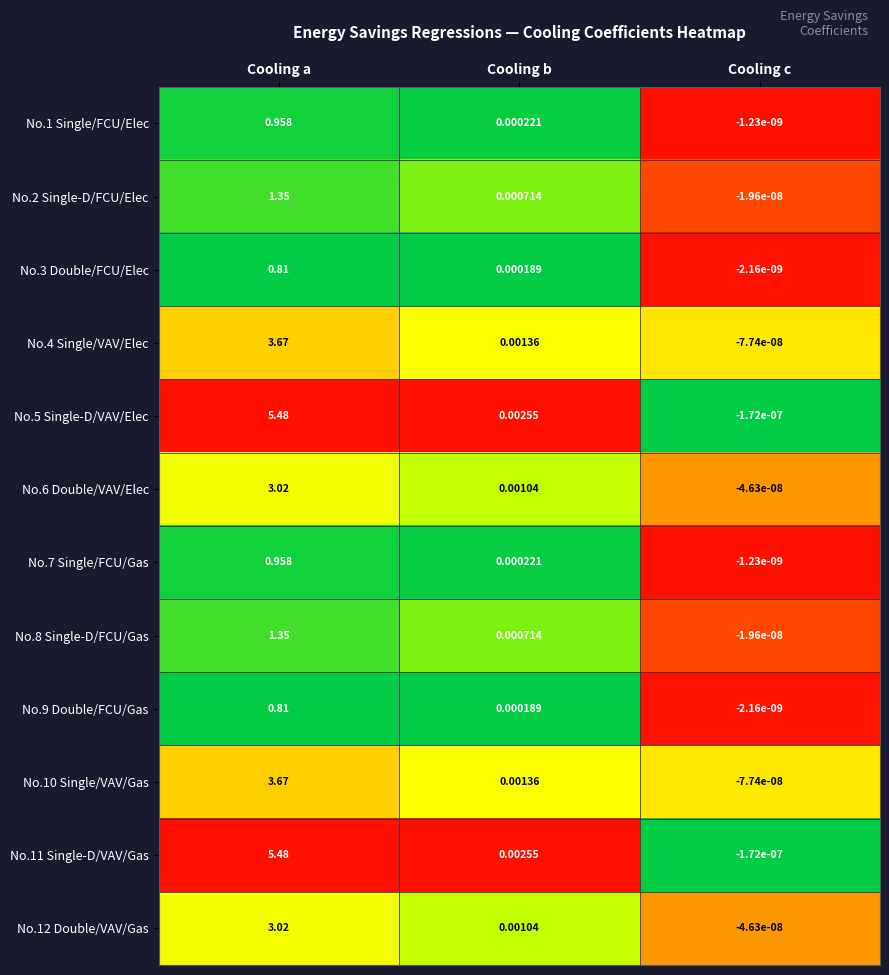

At which label does No.11 Single-D/VAV/Gas reach its minimum?

Cooling c